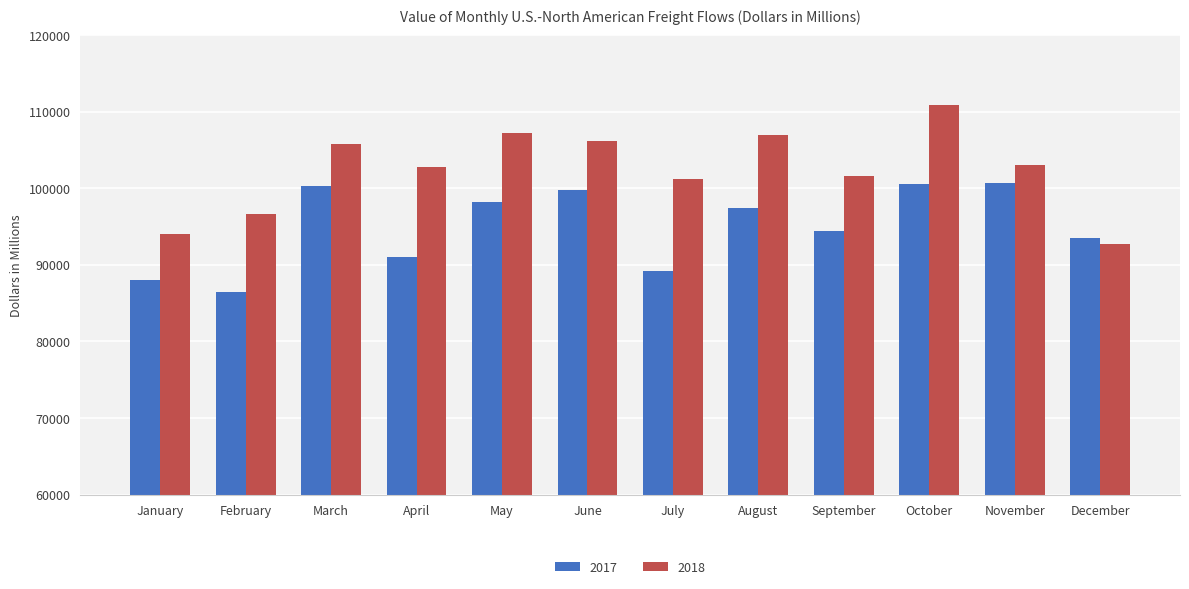

How many groups of bars are there?

12